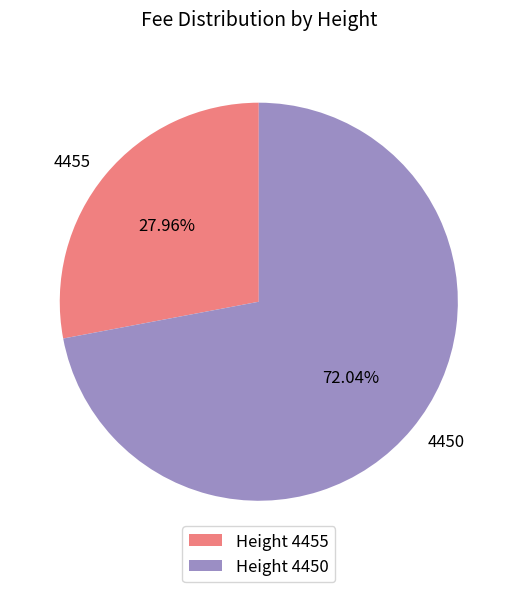

What is the ratio of the value at 4455 to the value at 4450?

0.4